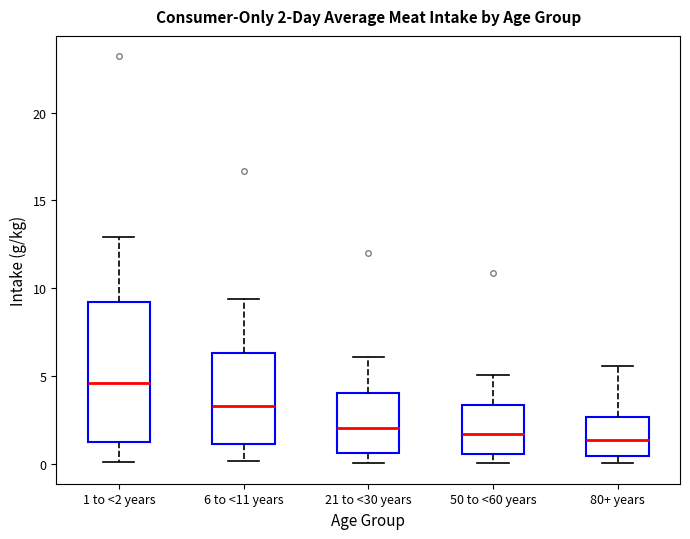

Comparing the boxes themselves (not the whiskers), which one is the tallest?

1 to <2 years